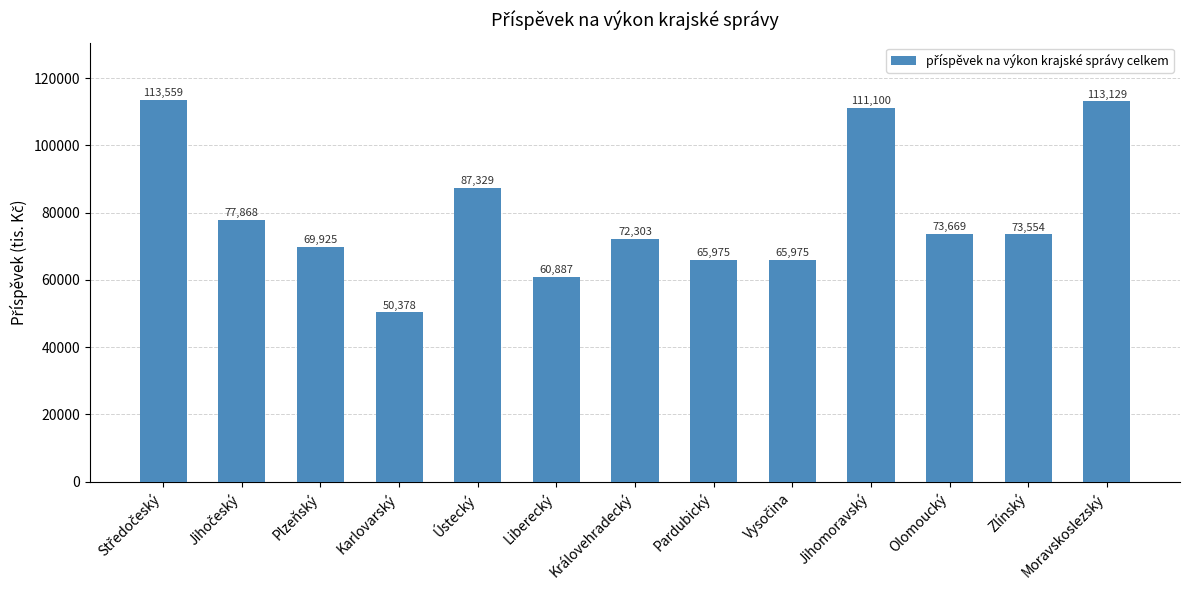

What is the minimum value shown in the chart?

50378